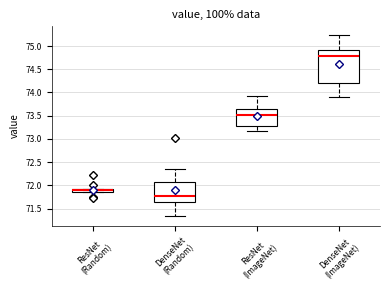

Comparing the boxes themselves (not the whiskers), which one is the tallest?

DenseNet (ImageNet)